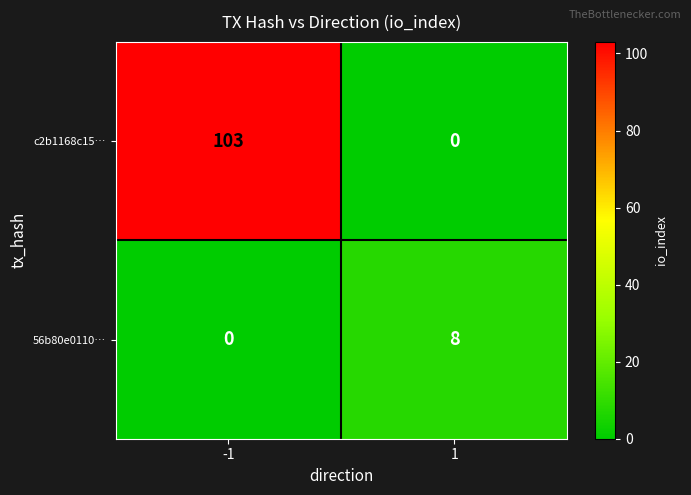

Is it true that 56b80e0110… equals 8 at 1?

True